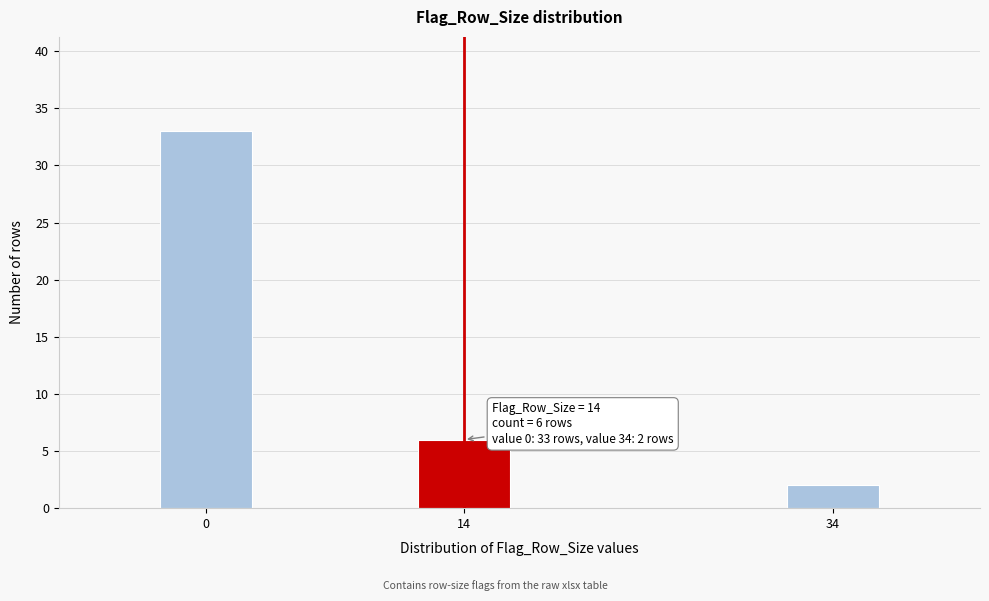

Reading left to right, extract all data points from this chart.

33	6	2